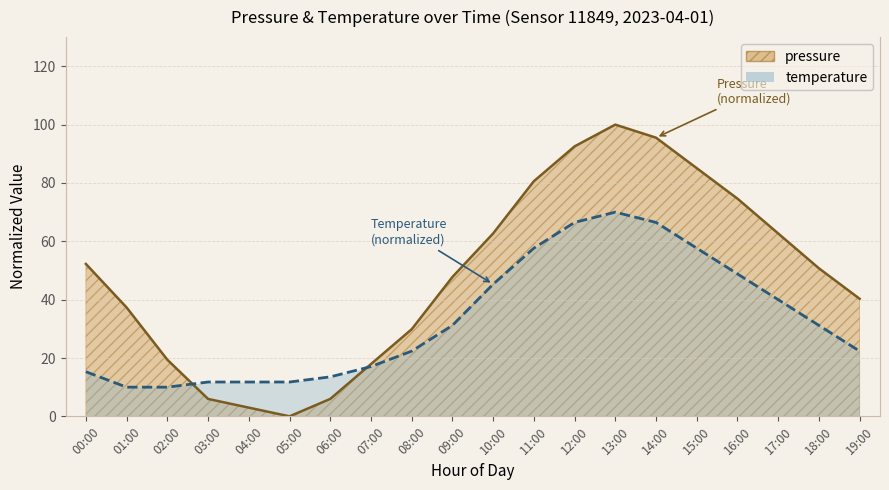

What is the difference between the highest and lowest values at 15:00?

27.4